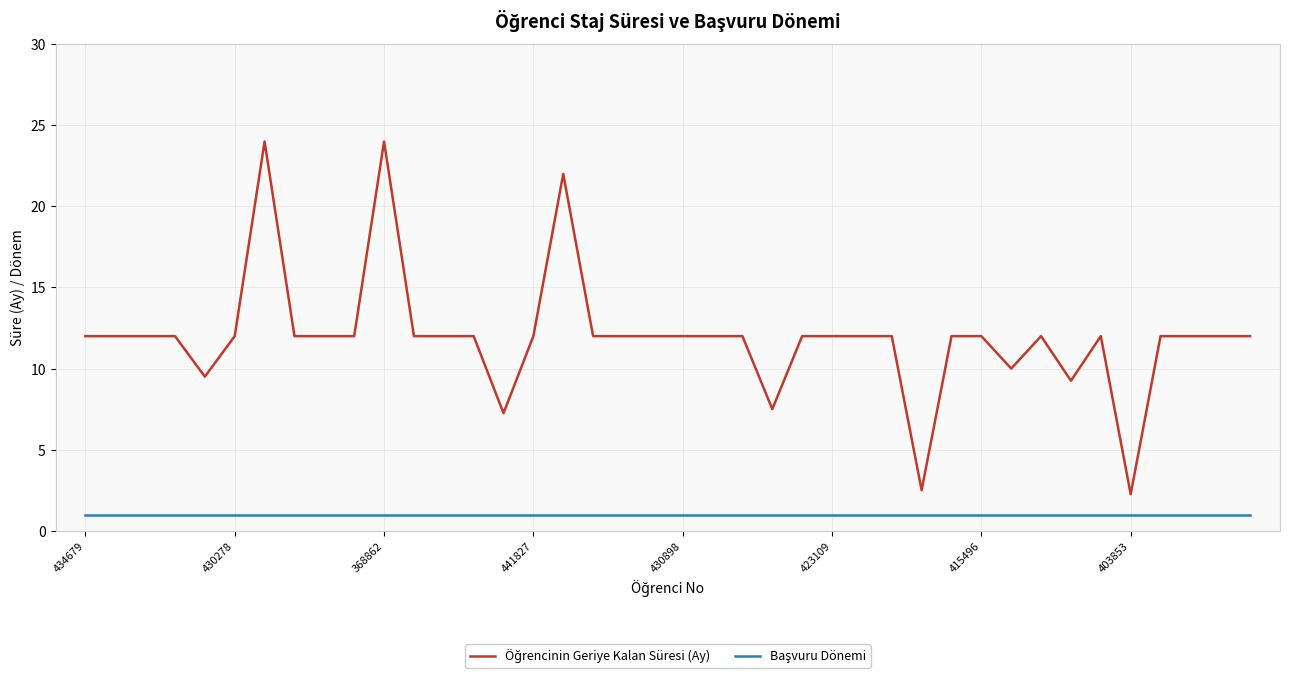

What is the smallest value displayed?

1.0